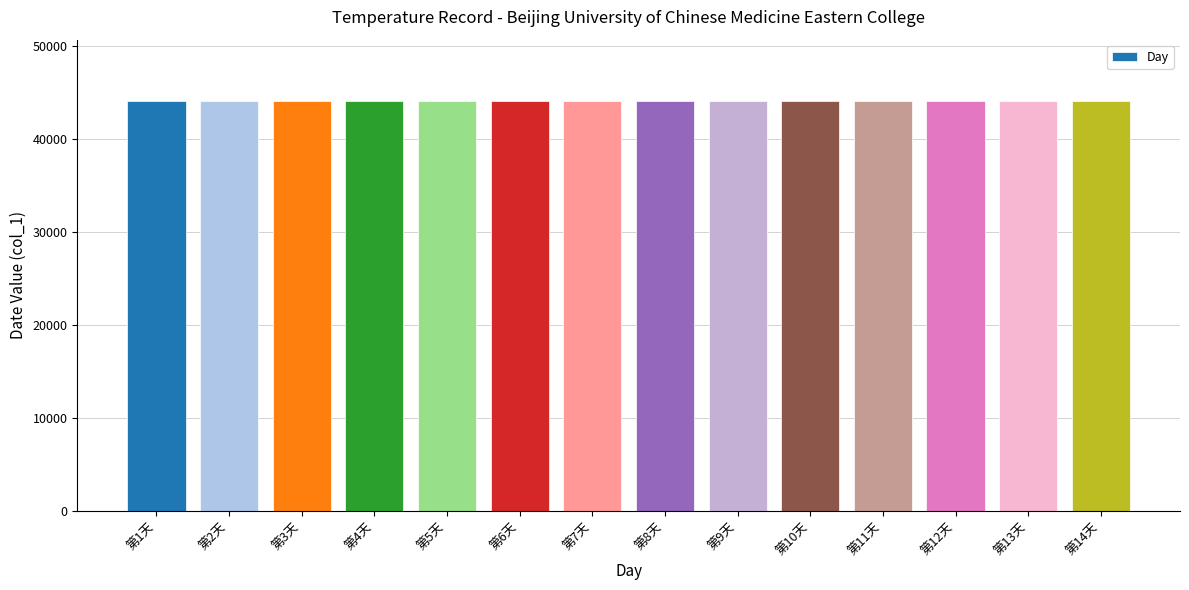

How many data points does each series have?

14